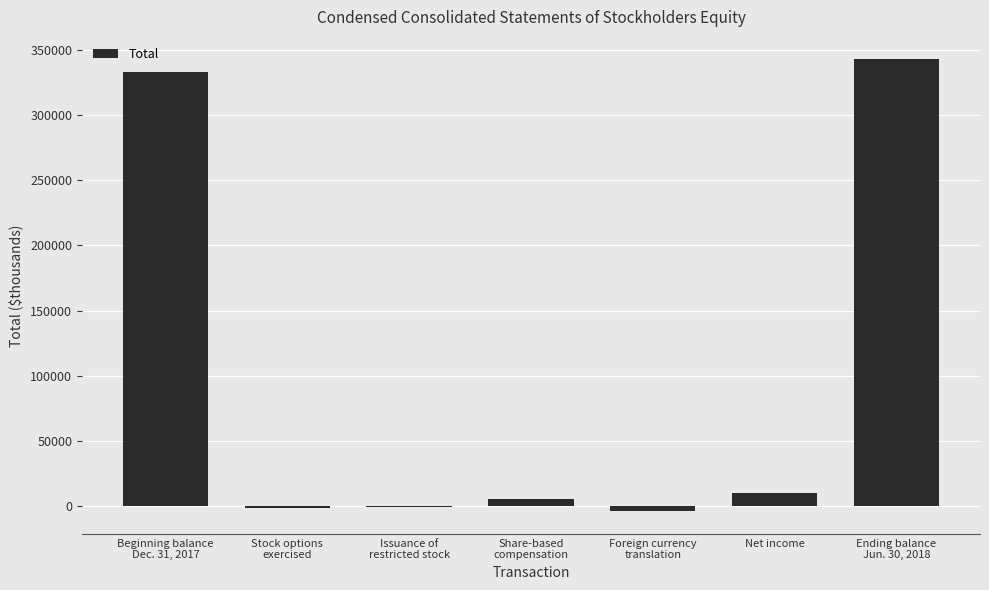

What value does the data have at Stock options
exercised, to the nearest 100?

-1200